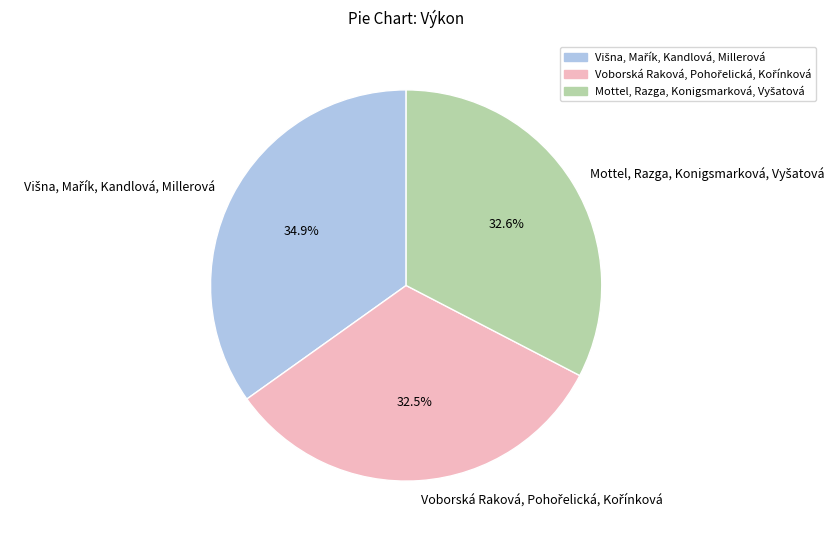

Is there a majority slice in this chart?

No